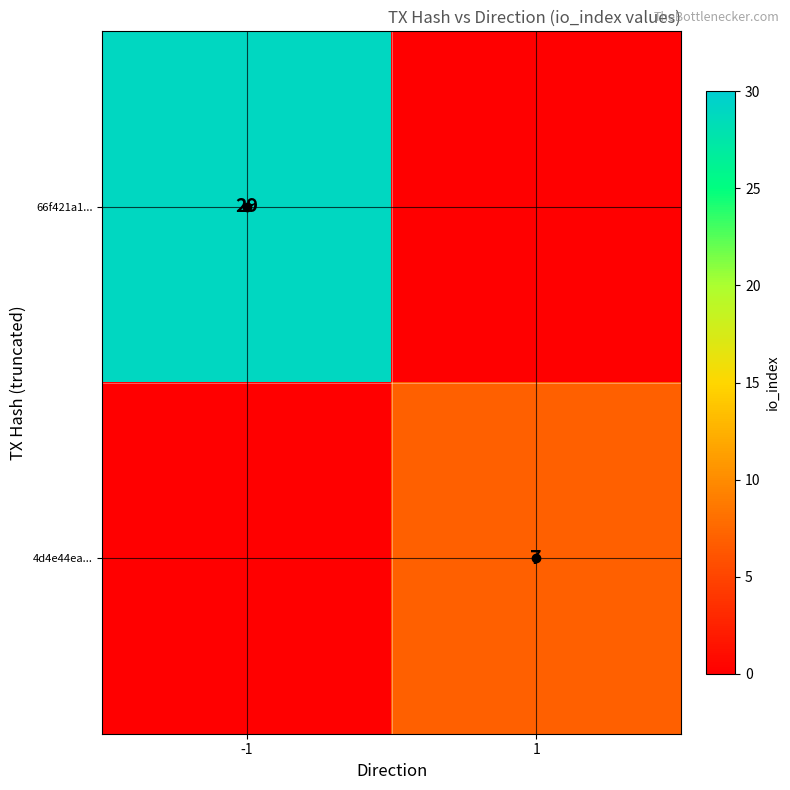

The 66f421a1... series shows 13 at 1. True or false?

False